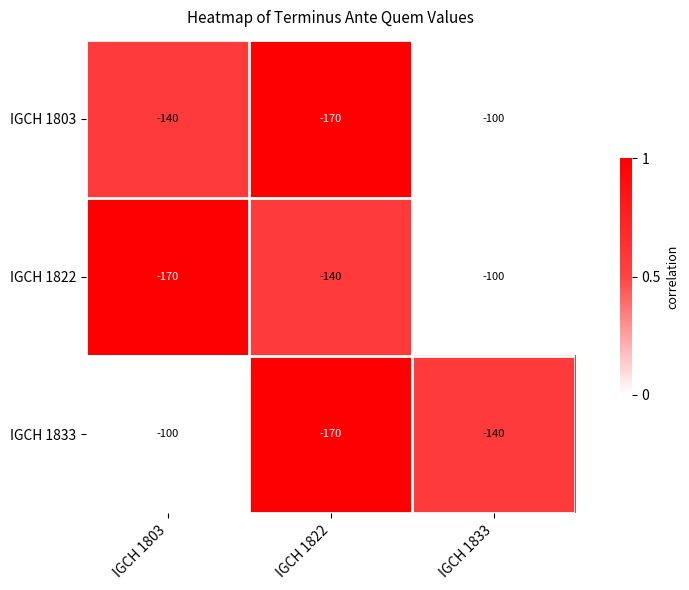

Is it true that IGCH 1833 equals -170 at IGCH 1822?

True